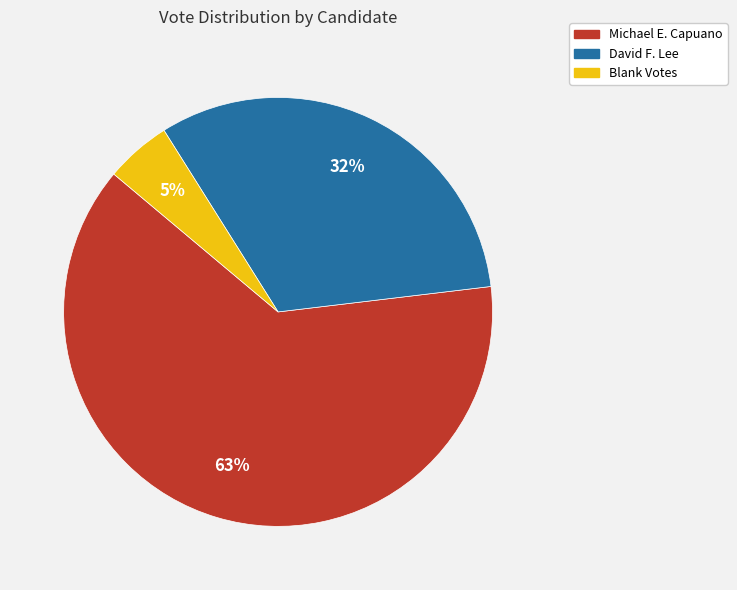

What is the majority slice?

Michael E. Capuano